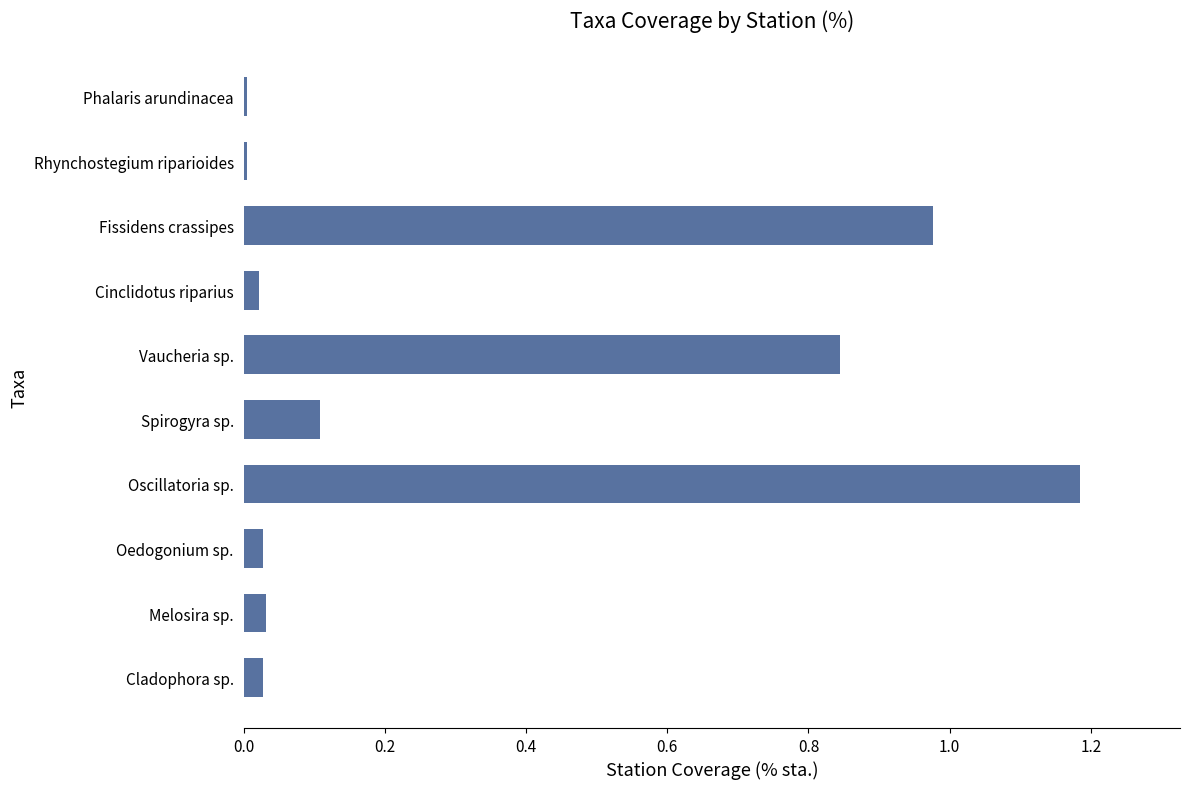

Which has a higher value, Phalaris arundinacea or Fissidens crassipes?

Fissidens crassipes